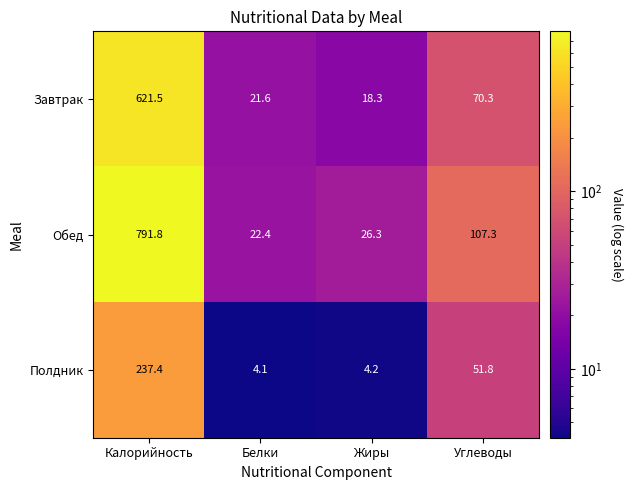

True or false: Обед has a value of 107.3 at Углеводы.

True